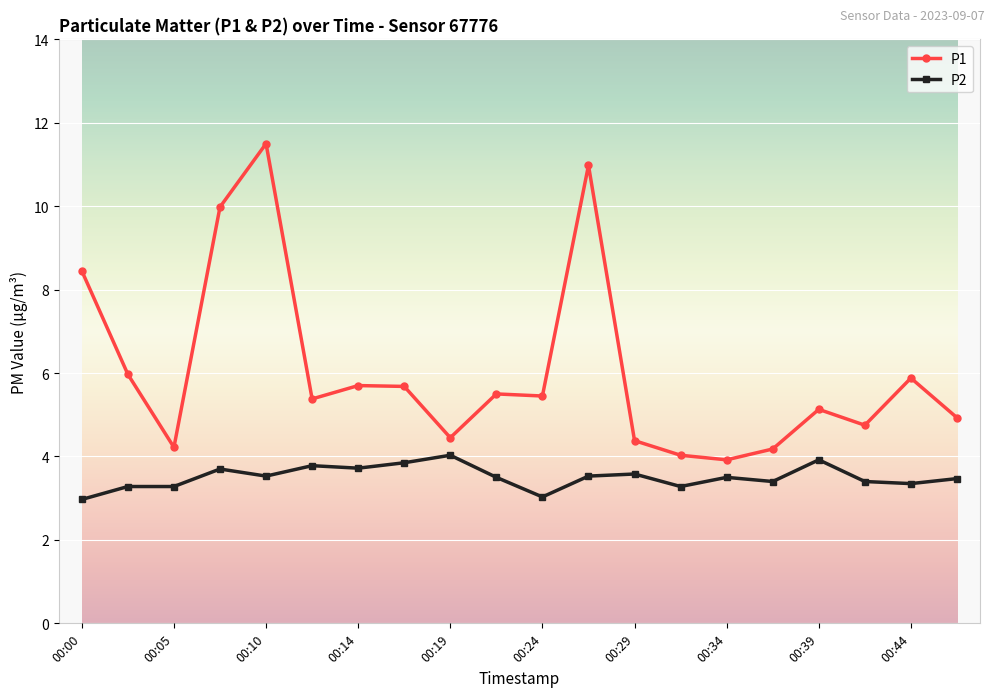

Which series has the largest range (max minus min)?

P1